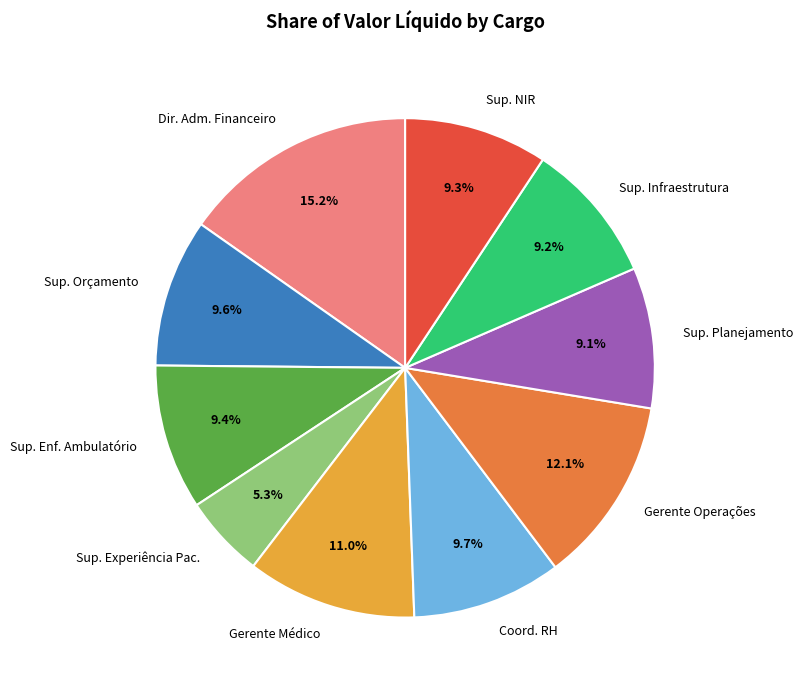

How many slices are in this pie chart?

10